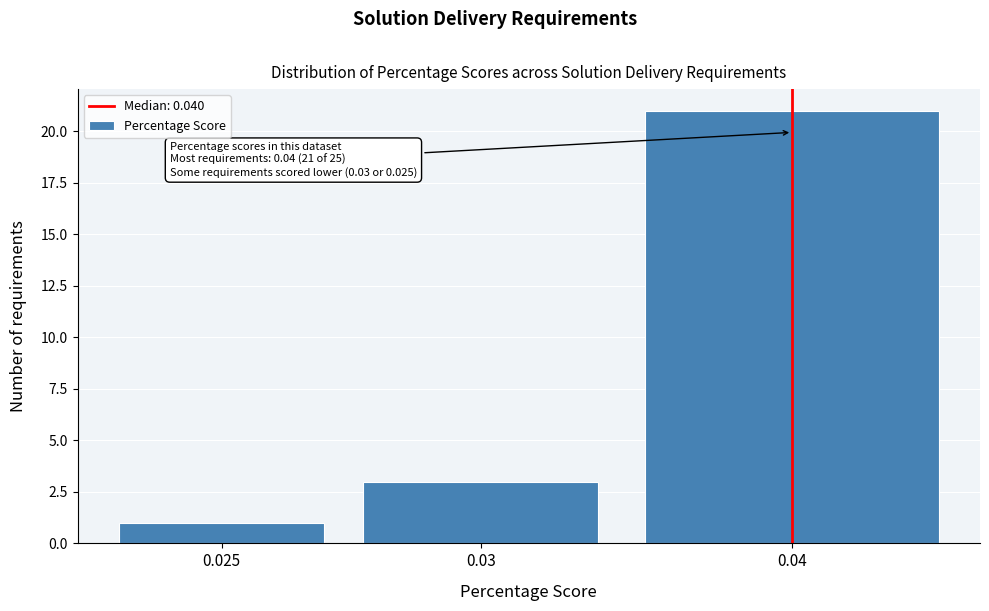

Reading left to right, list all the values displayed in this chart.

1	3	21